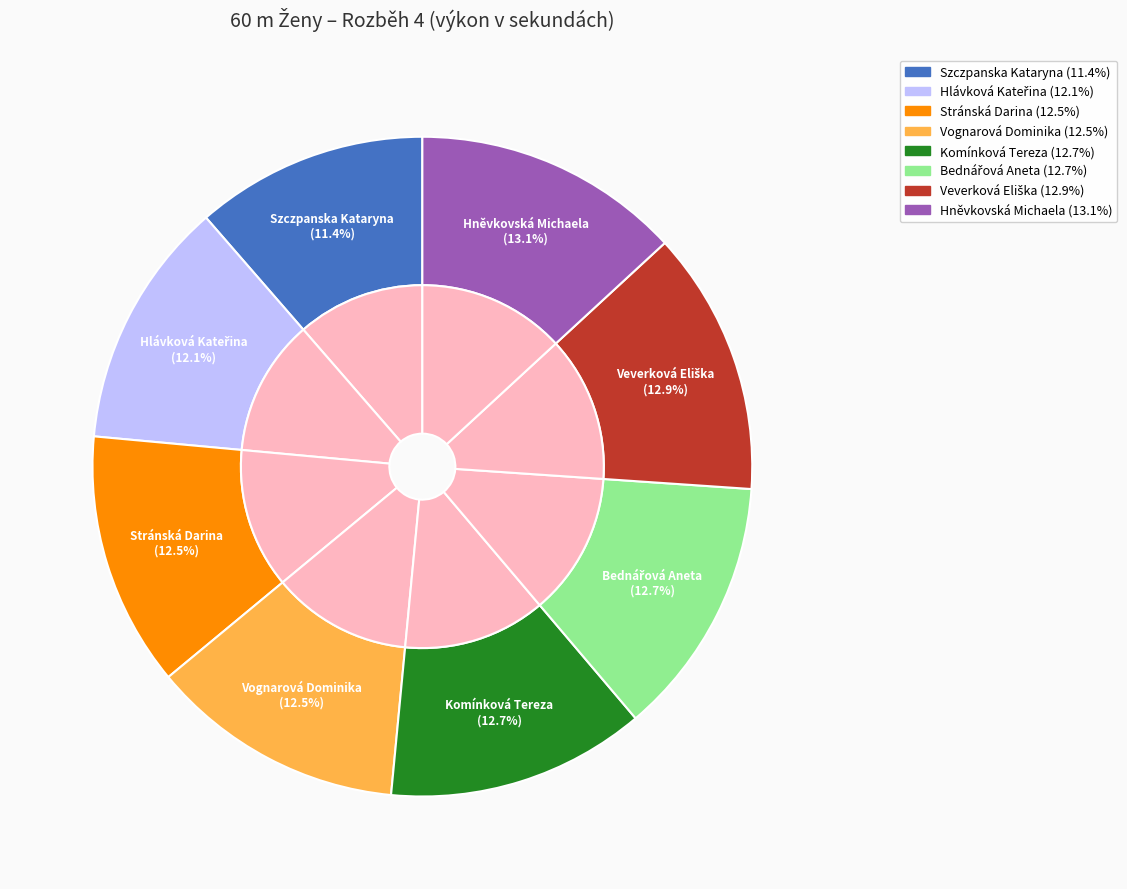

What percentage do Szczpanska Kataryna and Komínková Tereza together represent?

24.1%